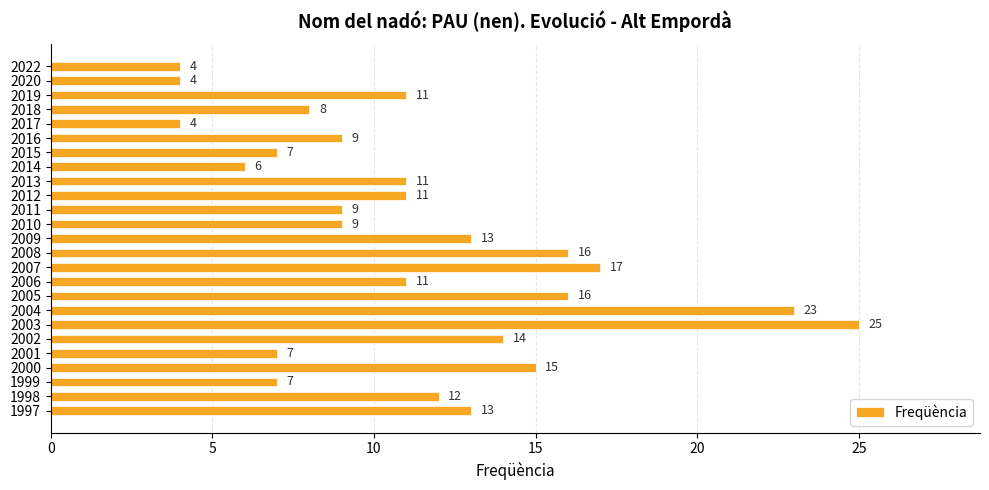

Reading top to bottom, extract all data points from this chart.

4	4	11	8	4	9	7	6	11	11	9	9	13	16	17	11	16	23	25	14	7	15	7	12	13